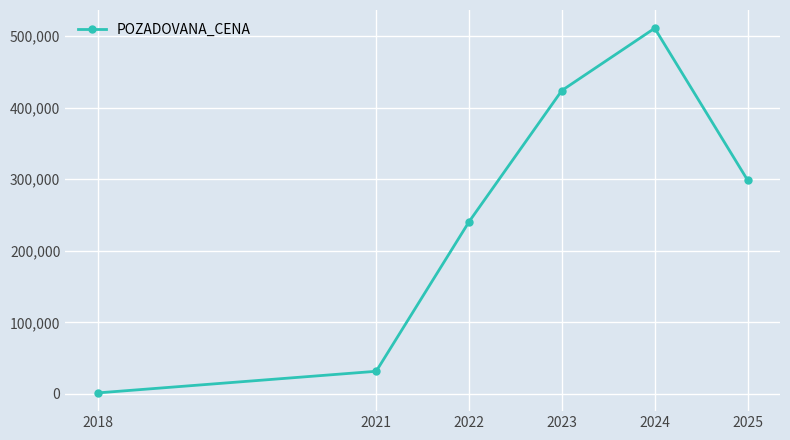

What is the greatest value displayed?

511000